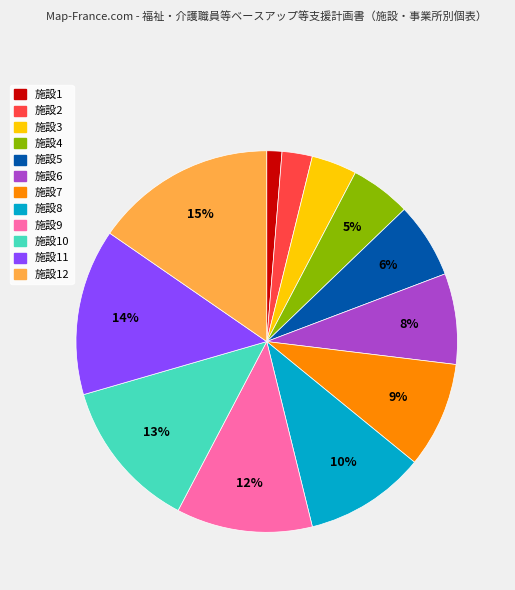

Which slice is the smallest?

施設1